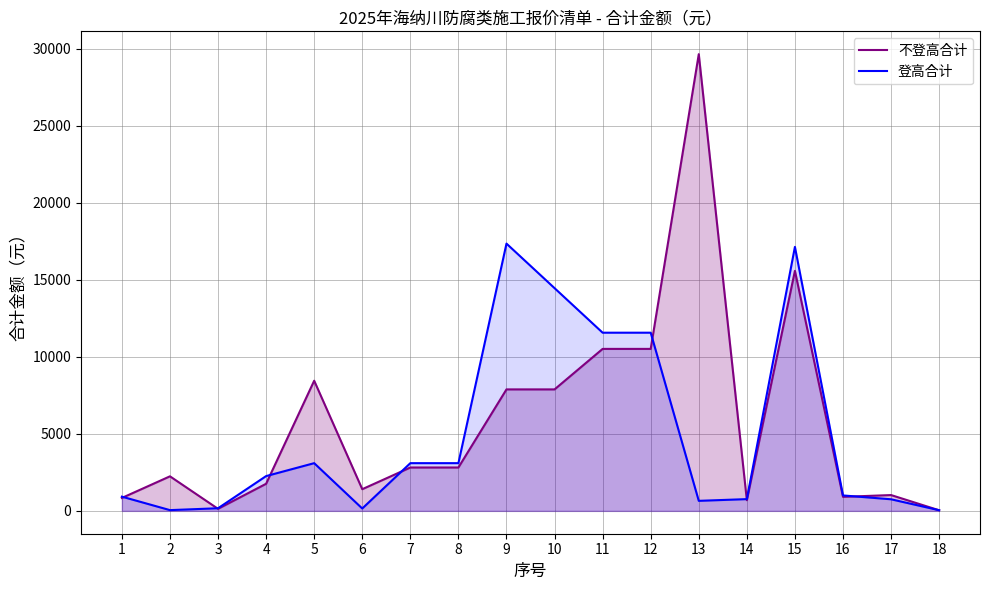

Rank the series at 15 from highest to lowest value.

登高合计, 不登高合计